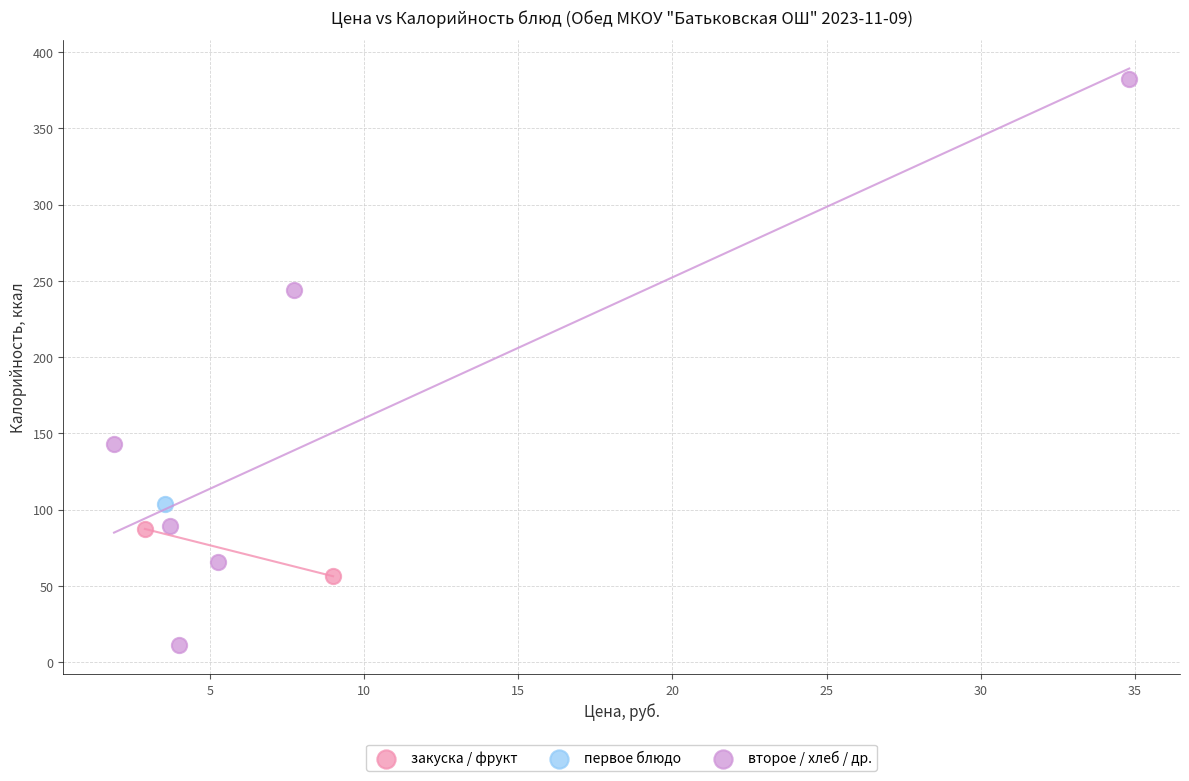

What are all the series names shown in the legend?

закуска / фрукт, первое блюдо, второе / хлеб / др.